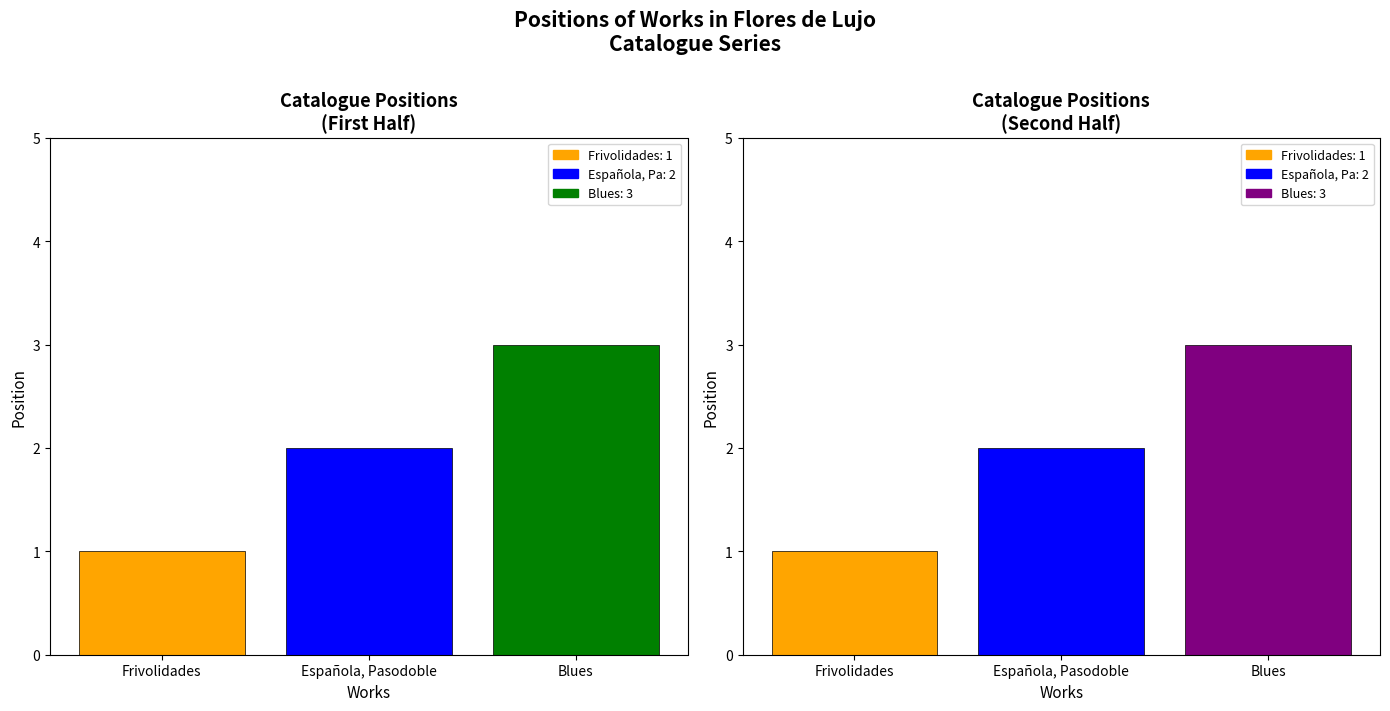

What value does the data have at Blues?

3